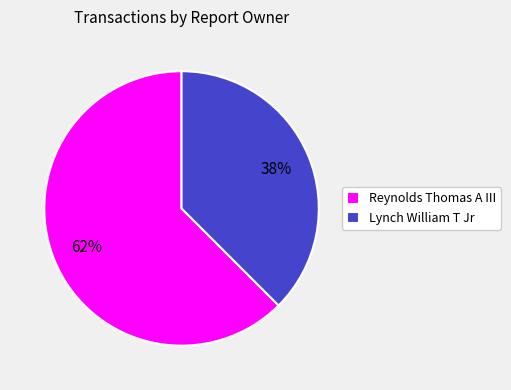

What is the ratio of the value at Lynch William T Jr to the value at Reynolds Thomas A III?

0.6